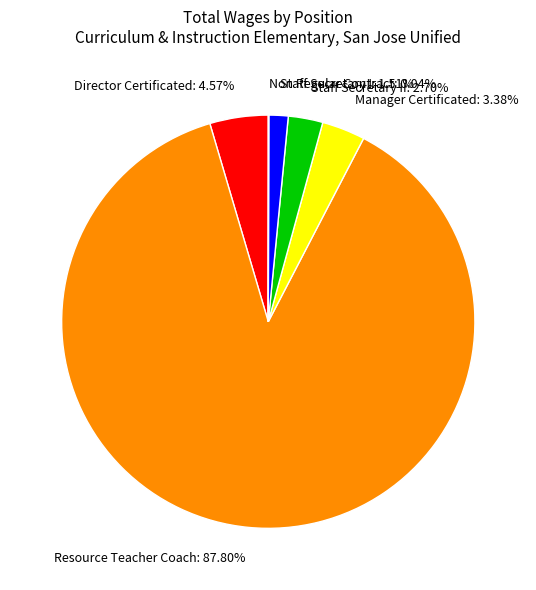

Is there any slice that represents more than half of the pie?

Yes